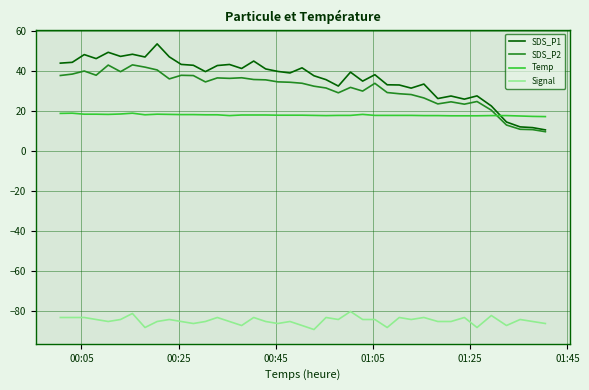

What is the maximum value shown in the chart?

53.5